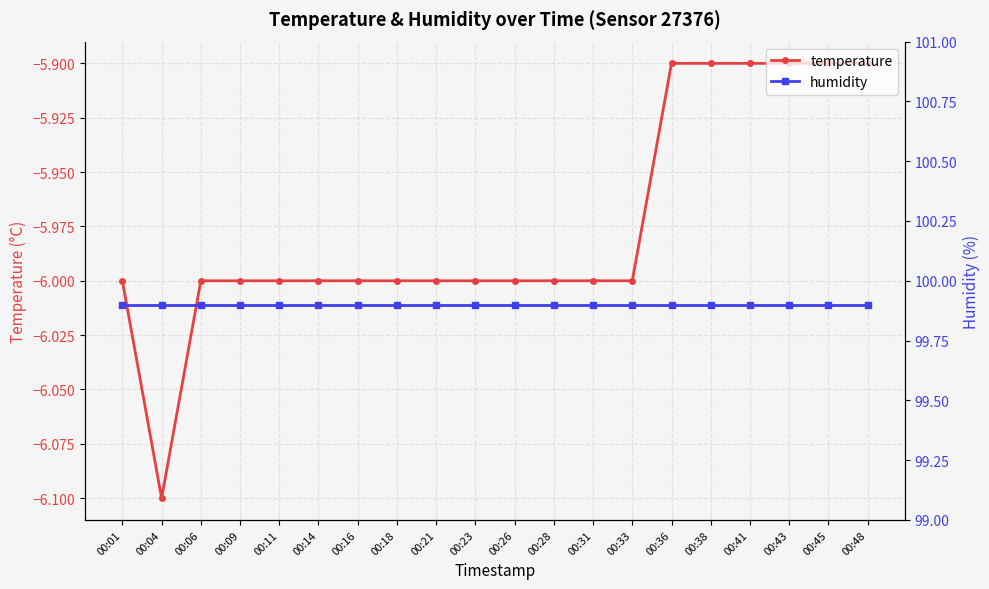

Is this an area chart (filled region under the line)?

No